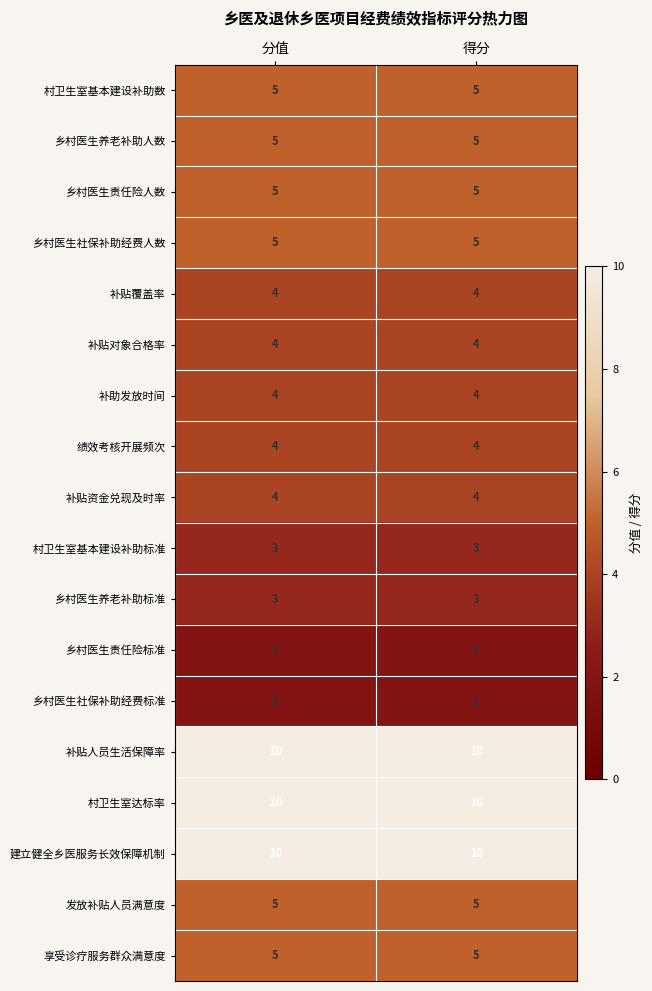

What is the spread (max minus min) of values at 分值?

8